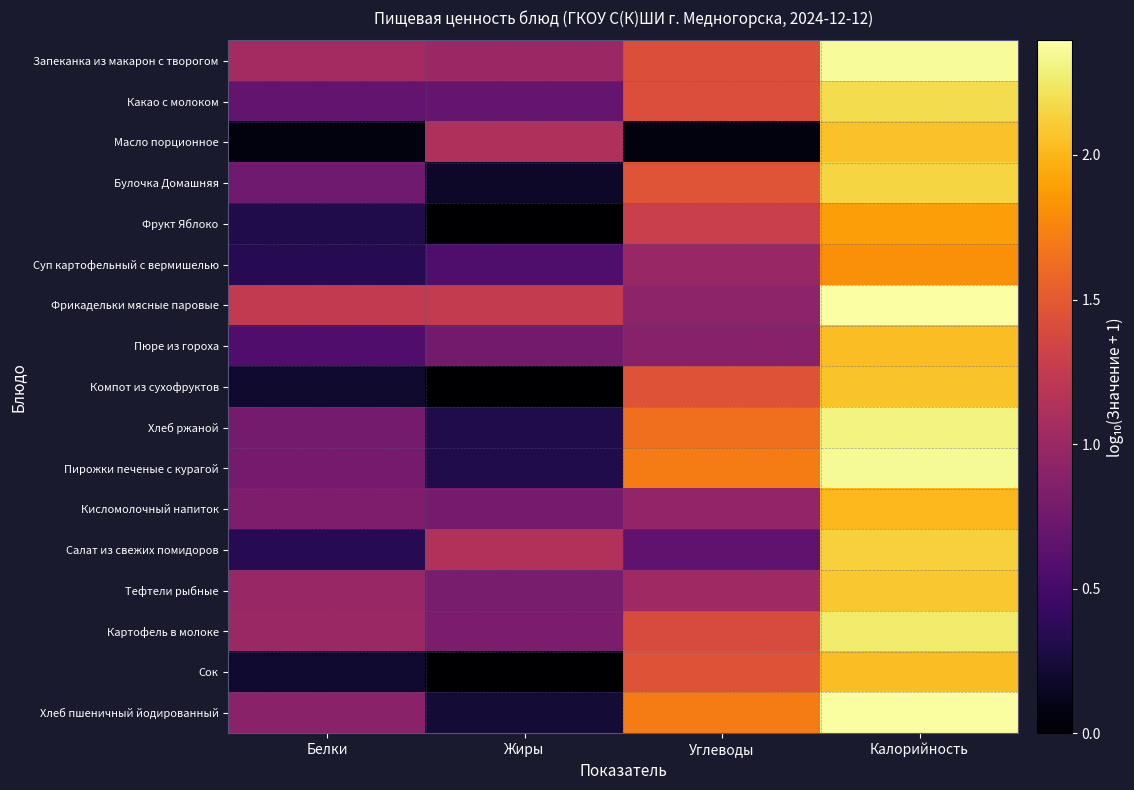

Reading right to left, extract all data points from this chart.

Запеканка из макарон с творогом: Калорийность=2.4	Углеводы=1.4	Жиры=1.0	Белки=1.0
Какао с молоком: Калорийность=2.2	Углеводы=1.4	Жиры=0.7	Белки=0.7
Масло порционное: Калорийность=2.1	Углеводы=0.1	Жиры=1.1	Белки=0.1
Булочка Домашняя: Калорийность=2.1	Углеводы=1.5	Жиры=0.2	Белки=0.7
Фрукт Яблоко: Калорийность=1.9	Углеводы=1.3	Жиры=0.0	Белки=0.3
Суп картофельный с вермишелью: Калорийность=1.8	Углеводы=1.0	Жиры=0.6	Белки=0.3
Фрикадельки мясные паровые: Калорийность=2.4	Углеводы=0.9	Жиры=1.3	Белки=1.2
Пюре из гороха: Калорийность=2.0	Углеводы=0.9	Жиры=0.8	Белки=0.6
Компот из сухофруктов: Калорийность=2.1	Углеводы=1.5	Жиры=0.0	Белки=0.2
Хлеб ржаной: Калорийность=2.3	Углеводы=1.6	Жиры=0.3	Белки=0.8
Пирожки печеные с курагой: Калорийность=2.4	Углеводы=1.7	Жиры=0.3	Белки=0.8
Кисломолочный напиток: Калорийность=2.0	Углеводы=1.0	Жиры=0.8	Белки=0.8
Салат из свежих помидоров: Калорийность=2.1	Углеводы=0.7	Жиры=1.1	Белки=0.3
Тефтели рыбные: Калорийность=2.1	Углеводы=1.0	Жиры=0.8	Белки=1.0
Картофель в молоке: Калорийность=2.3	Углеводы=1.4	Жиры=0.8	Белки=1.0
Сок: Калорийность=2.0	Углеводы=1.5	Жиры=0.0	Белки=0.2
Хлеб пшеничный йодированный: Калорийность=2.4	Углеводы=1.7	Жиры=0.2	Белки=0.9